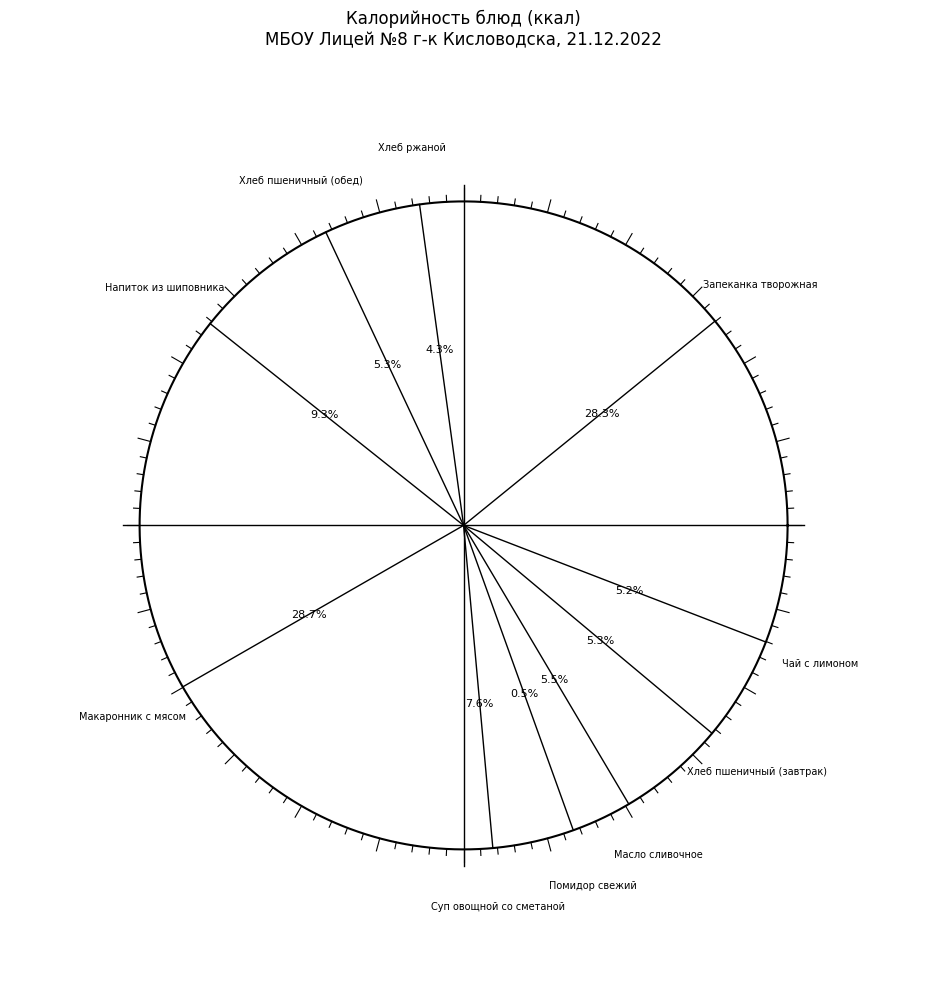

To the nearest percent, what is the difference between the largest and smallest slice percentages?

28%